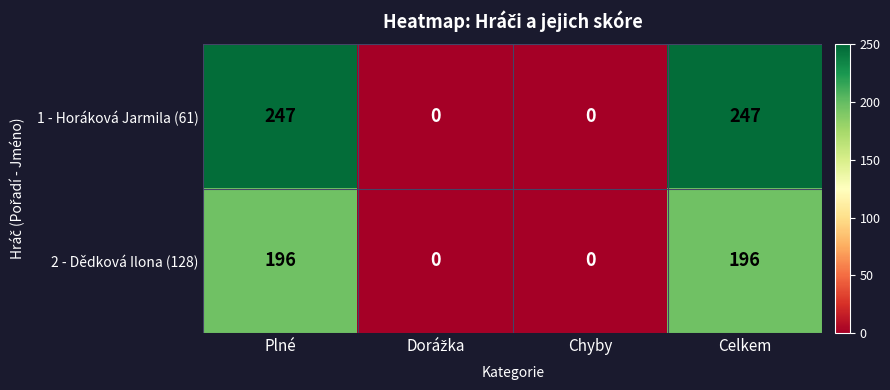

Which series has the largest total across all categories?

1 - Horáková Jarmila (61)